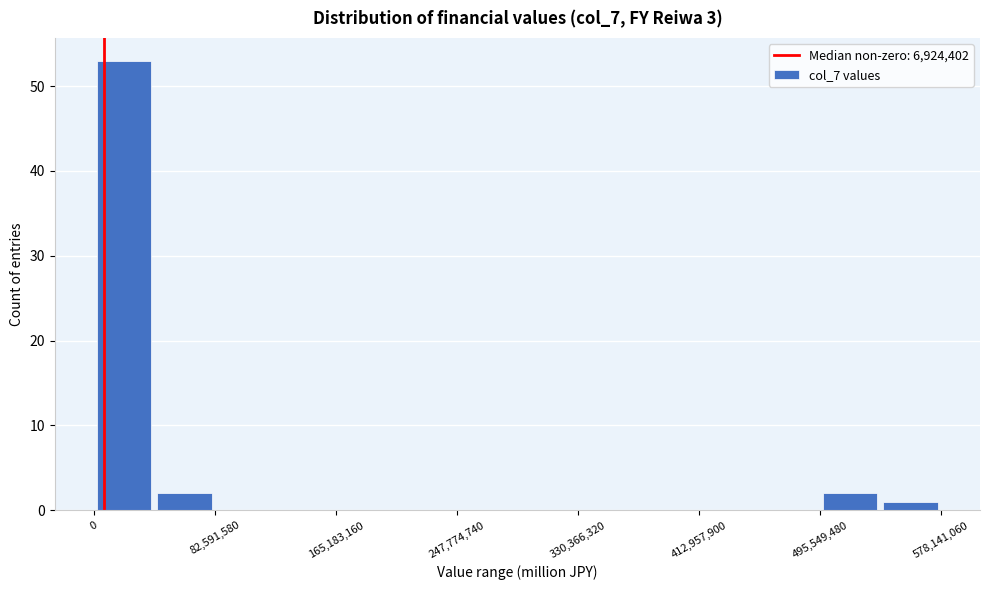

Reading left to right, transcribe this chart: for each bar, give the range it covers on the x-axis and its height. Neither the bar edges nor the heights are printed on the chart, so give them approximately, as read against the axes.

0 to 40000000: 53
40000000 to 80000000: 2
80000000 to 120000000: 0
120000000 to 170000000: 0
170000000 to 210000000: 0
210000000 to 250000000: 0
250000000 to 290000000: 0
290000000 to 330000000: 0
330000000 to 370000000: 0
370000000 to 410000000: 0
410000000 to 450000000: 0
450000000 to 500000000: 0
500000000 to 540000000: 2
540000000 to 580000000: 1